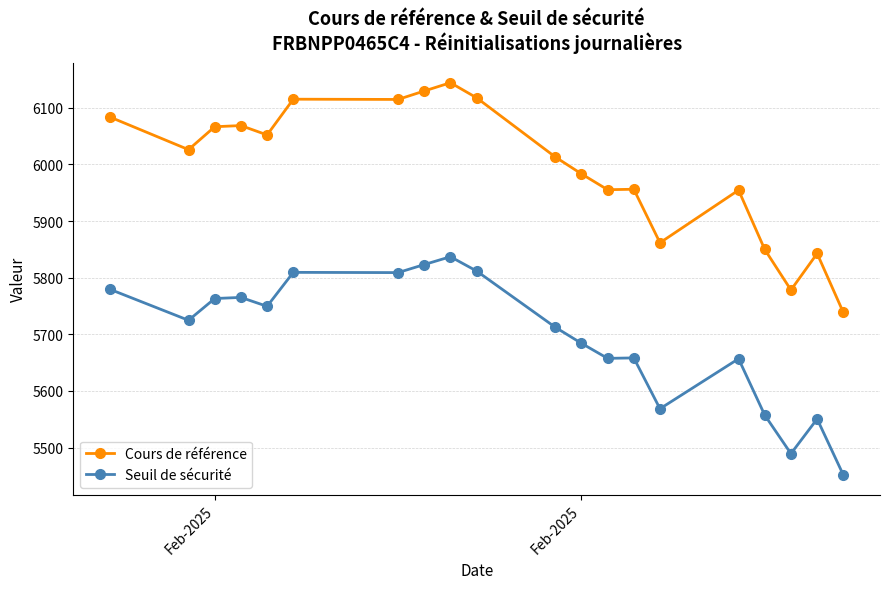

How many lines are shown in the chart?

2